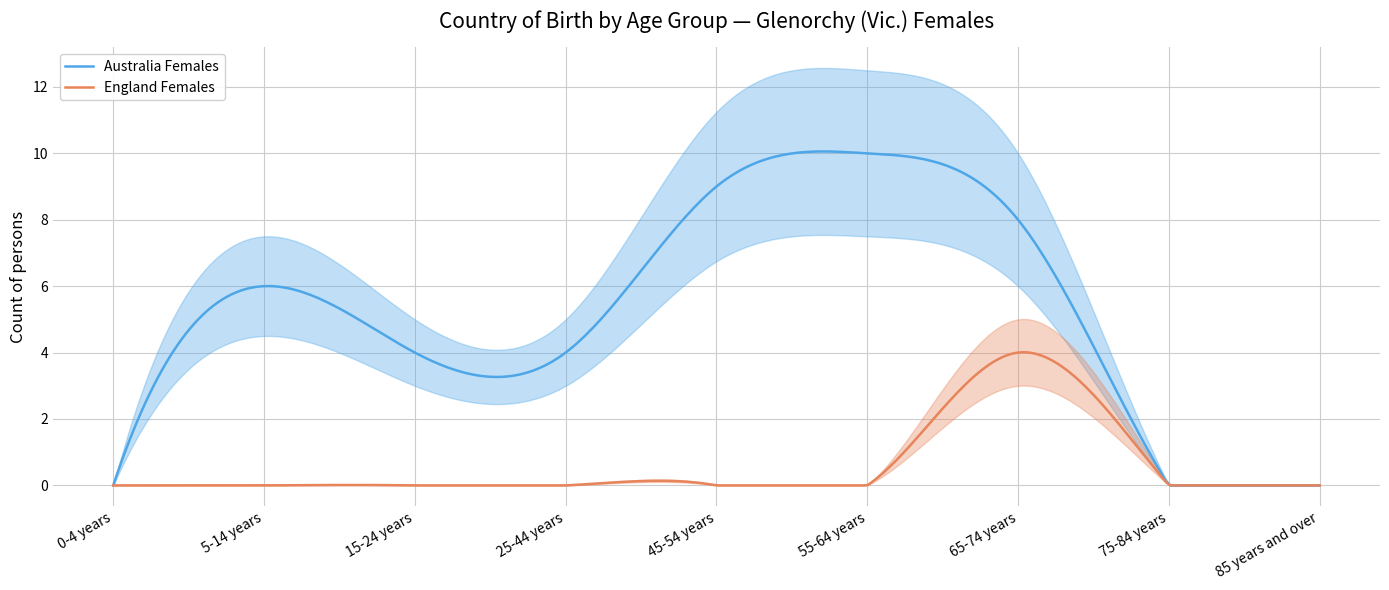

True or false: Australia_females and England_females cross at least once.

False